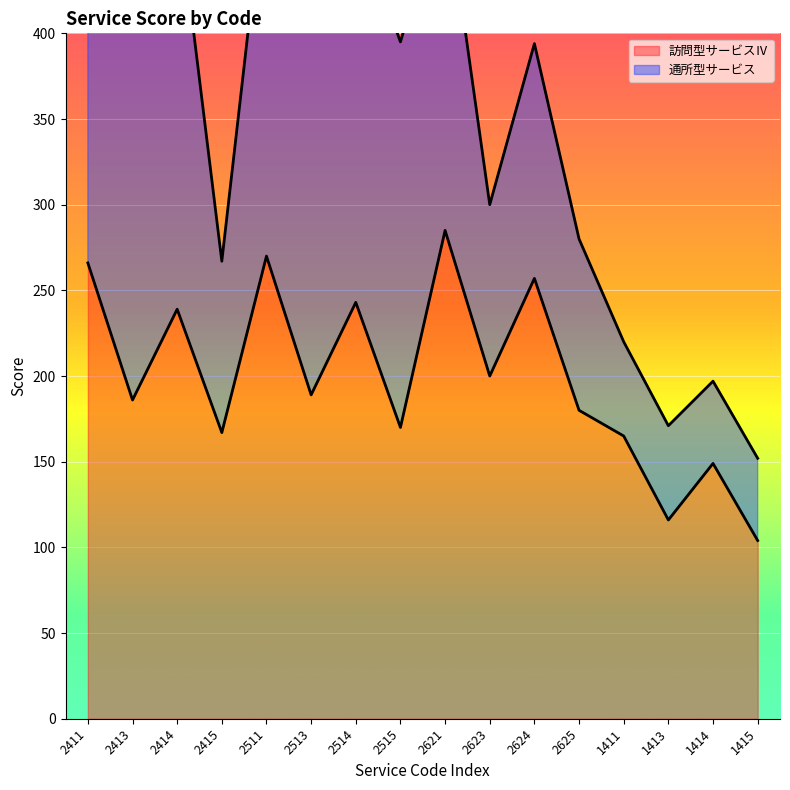

Reading left to right, what are all the values shown in this chart?

2411=266	2413=186	2414=239	2415=167	2511=270	2513=189	2514=243	2515=170	2621=285	2623=200	2624=257	2625=180	1411=165	1413=116	1414=149	1415=104